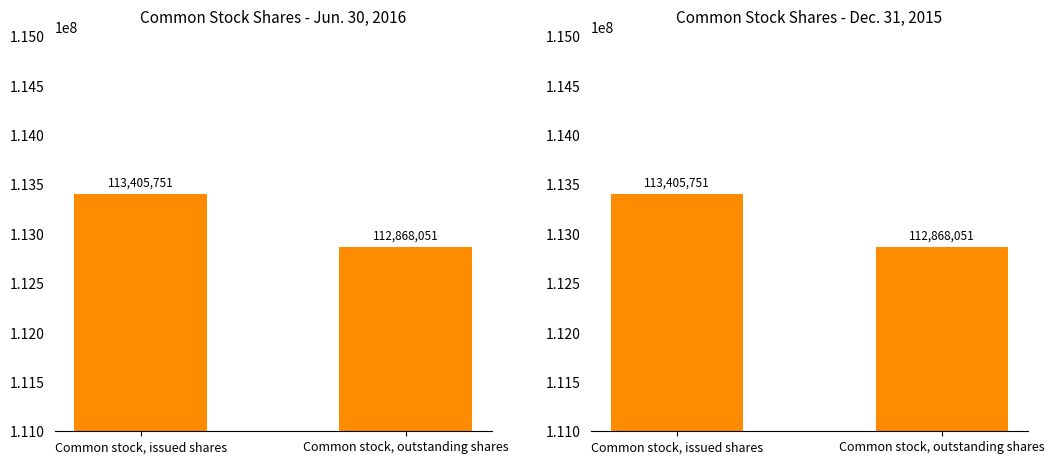

List the labels in order of Jun. 30, 2016 value, smallest first.

Common stock, outstanding shares, Common stock, issued shares